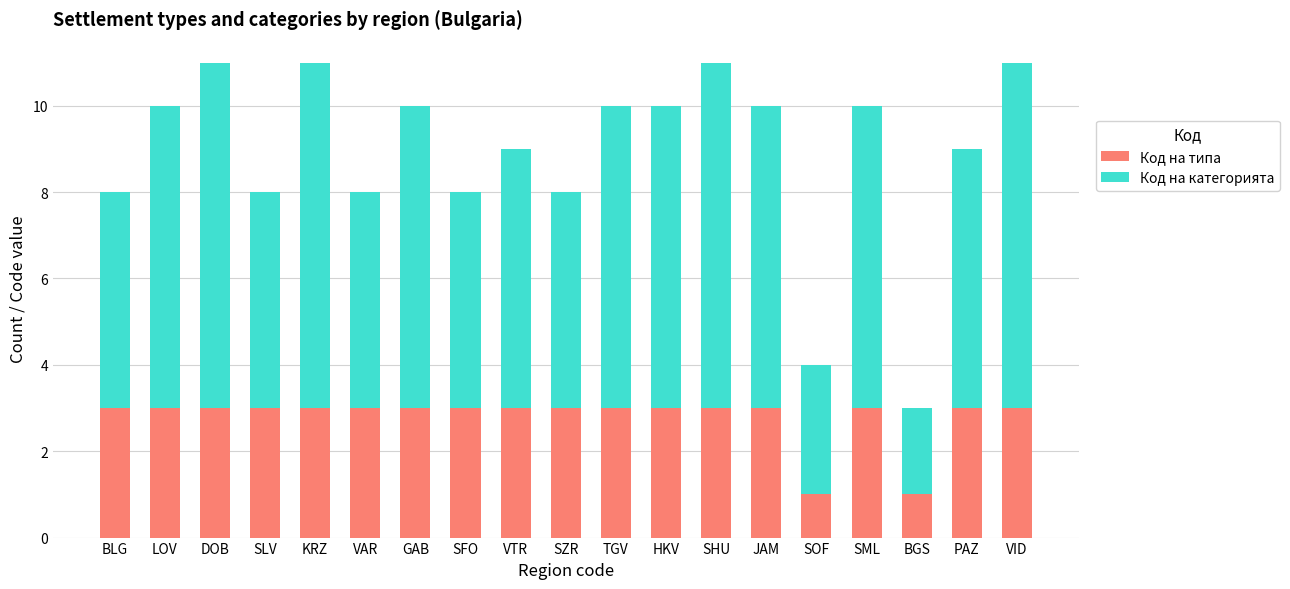

The value of Код на типа at DOB is 5. True or false?

False